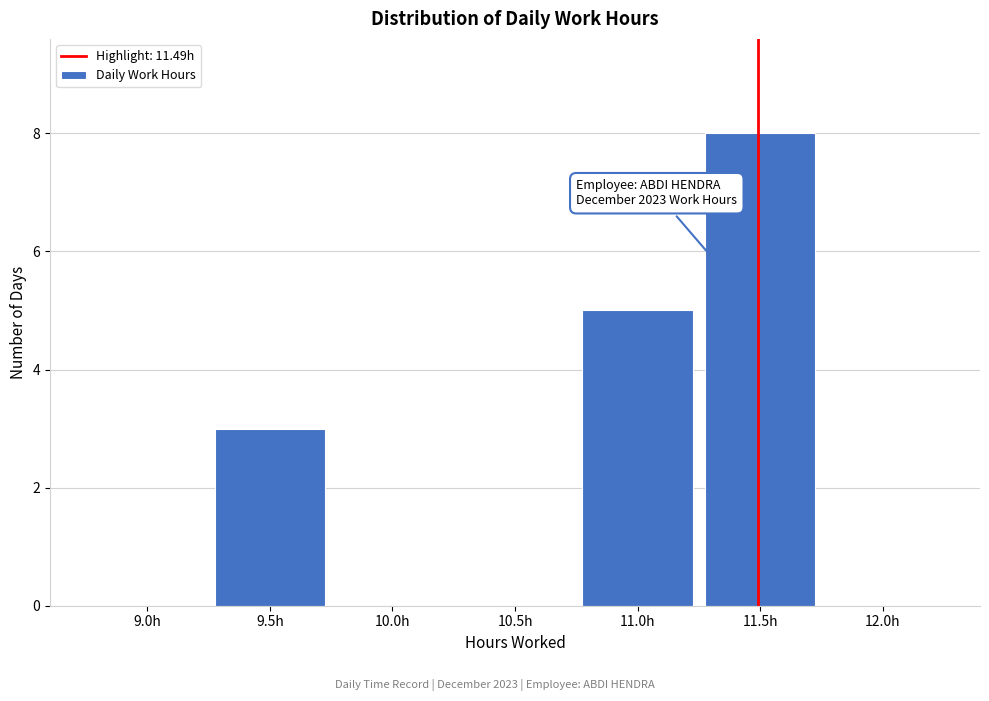

Reading left to right, what are all the values shown in this chart?

9.0h=0	9.5h=3	10.0h=0	10.5h=0	11.0h=5	11.5h=8	12.0h=0